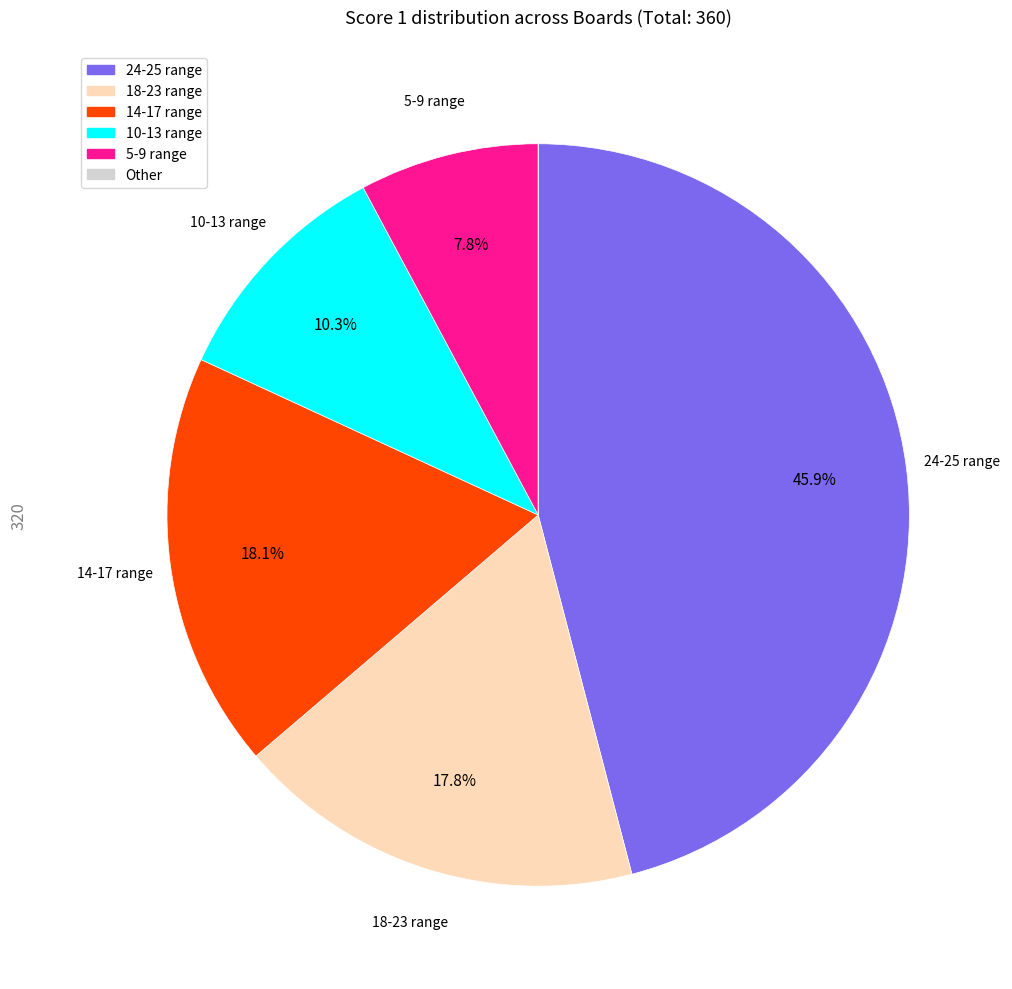

Is there any slice that represents more than half of the pie?

No